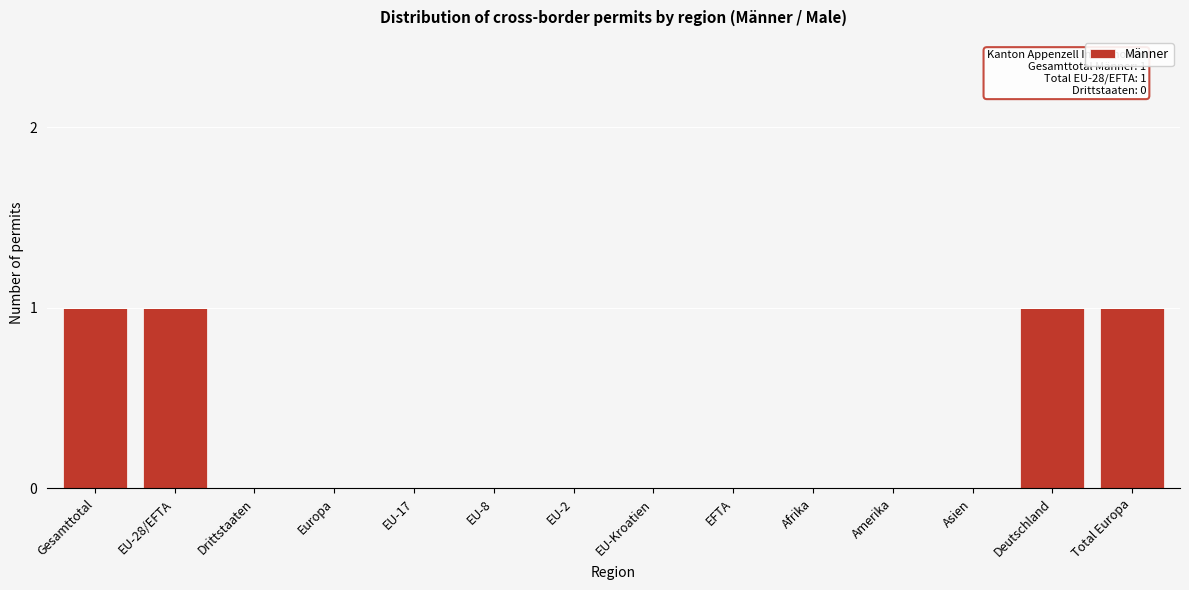

Reading left to right, what are all the values shown in this chart?

Gesamttotal=1	EU-28/EFTA=1	Drittstaaten=0	Europa=0	EU-17=0	EU-8=0	EU-2=0	EU-Kroatien=0	EFTA=0	Afrika=0	Amerika=0	Asien=0	Deutschland=1	Total Europa=1